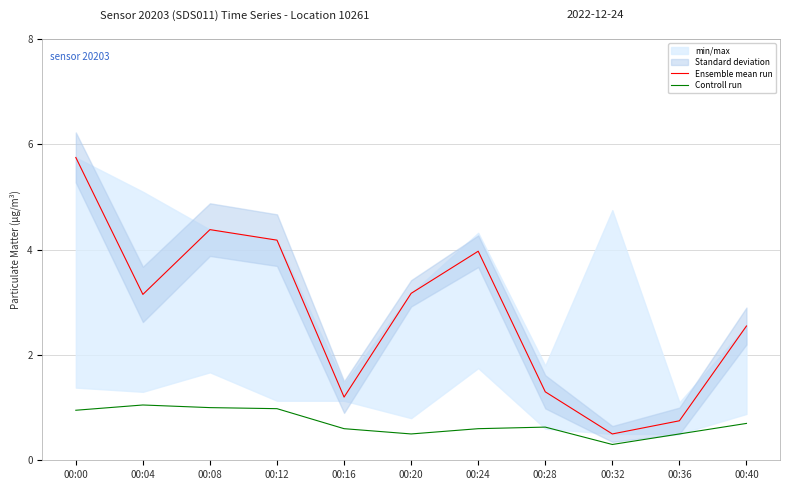

True or false: Ensemble mean run and Controll run intersect in this chart.

False